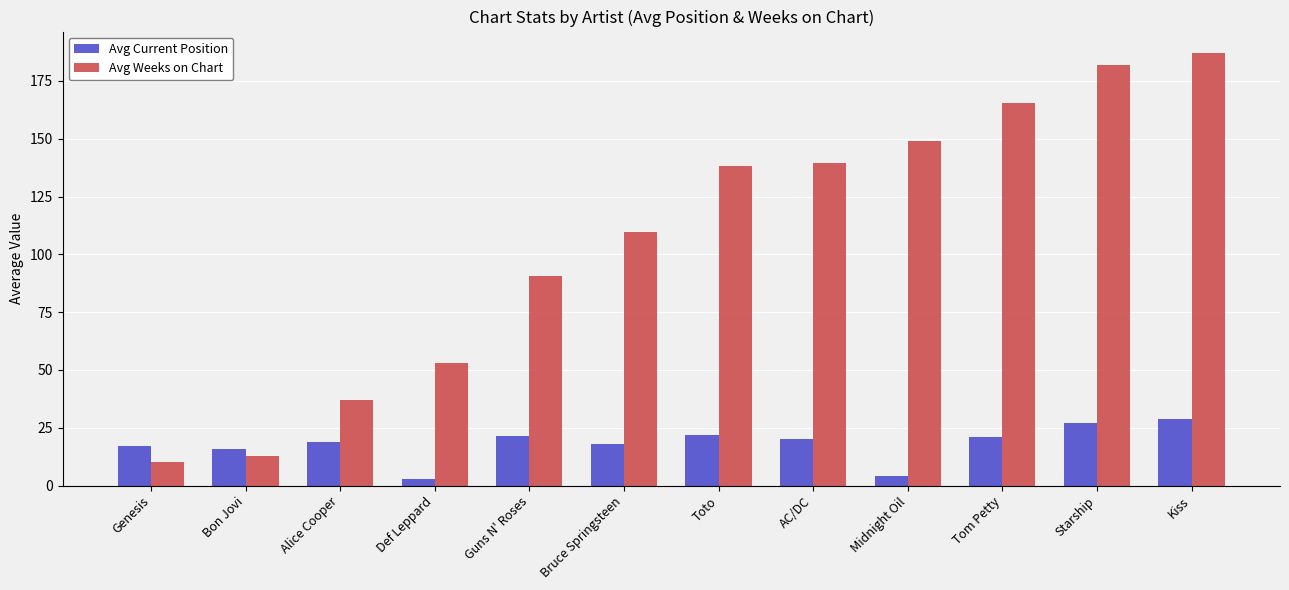

What position from the left is Genesis?

1